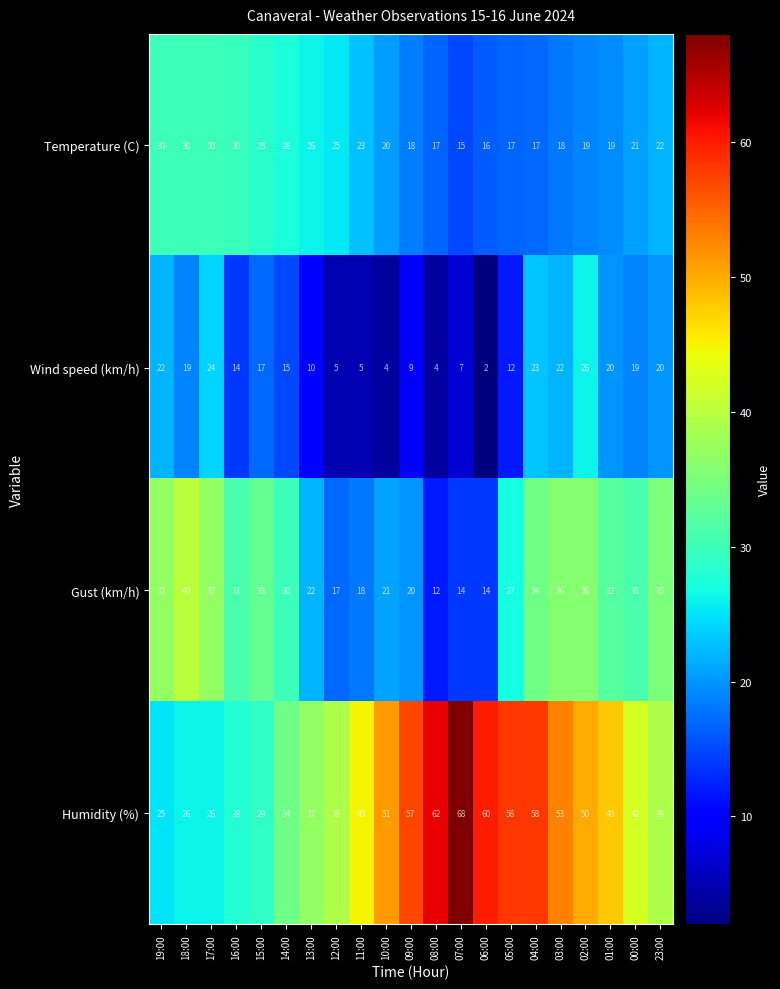

At which category is the sum across all series the highest?

04:00